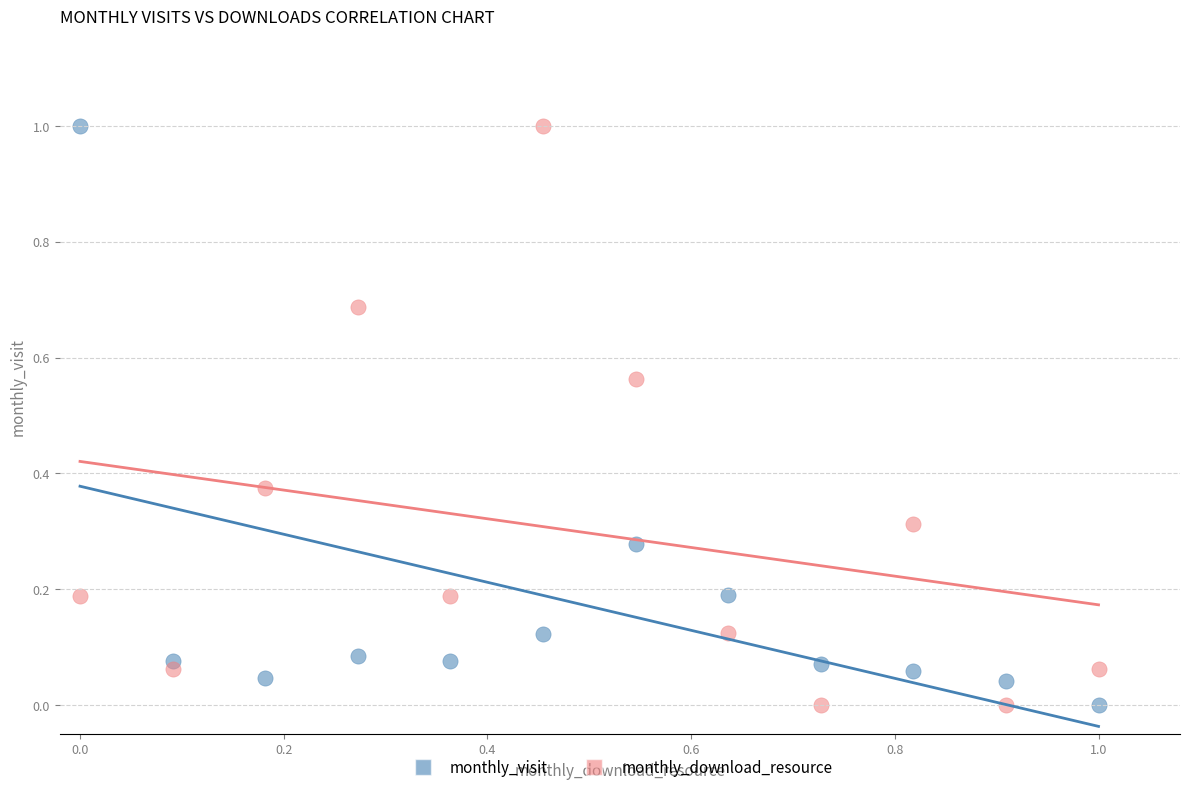

What is the X range (max minus min) for the scatter plot?

1.0